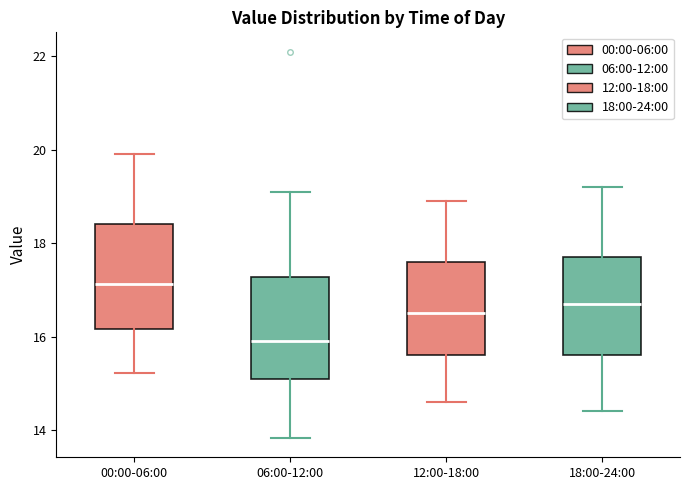

Reading left to right, transcribe this box plot: for each box, give where its median line is, the range the box spans, and where its two whiskers end, as read against the y-axis. The values are not printed on the chart, so give them approximately, as read against the axis.

00:00-06:00: median 17.2, box 16.2 to 18.4, whiskers 15.2 to 20.0
06:00-12:00: median 16.0, box 15.2 to 17.2, whiskers 13.8 to 19.2
12:00-18:00: median 16.6, box 15.6 to 17.6, whiskers 14.6 to 19.0
18:00-24:00: median 16.8, box 15.6 to 17.8, whiskers 14.4 to 19.2